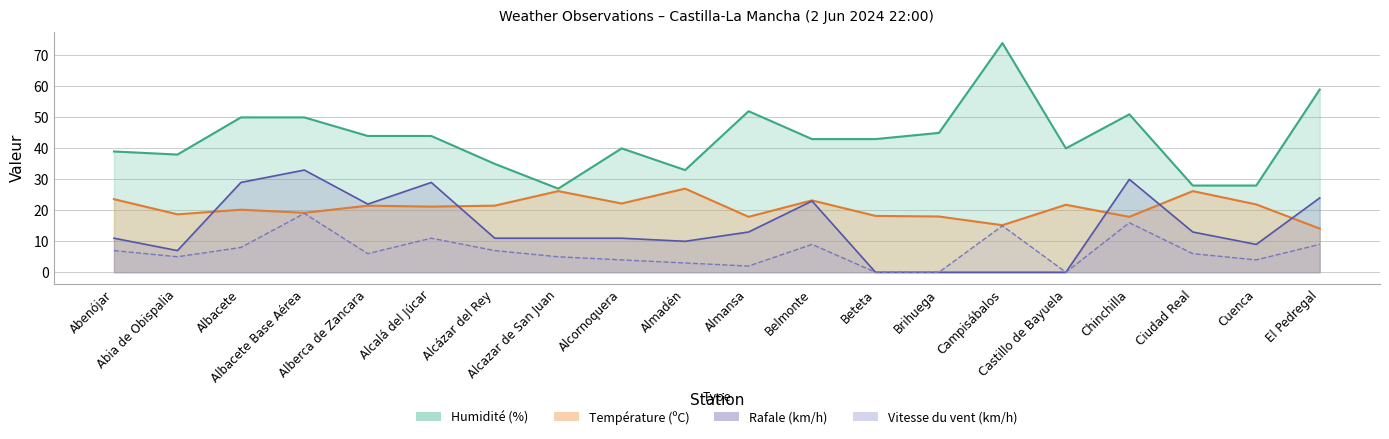

True or false: Rafale (km/h) and Vitesse du vent (km/h) intersect in this chart.

False